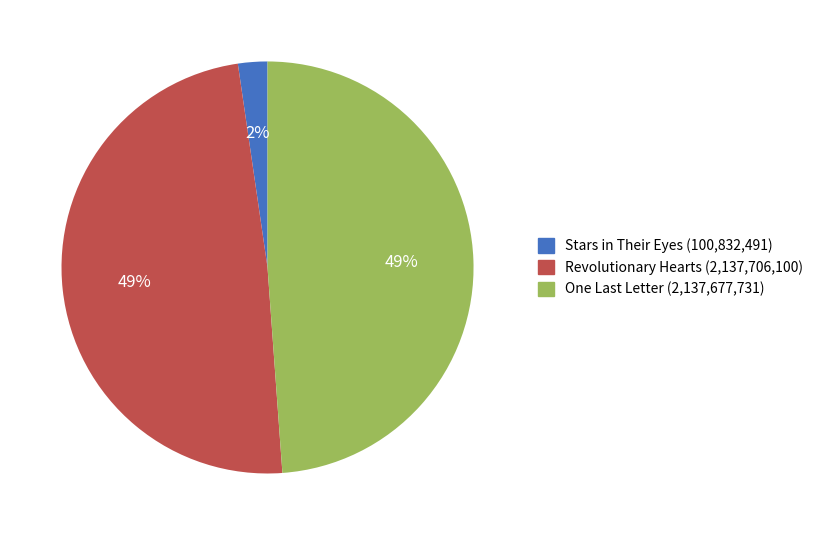

Does Stars in Their Eyes represent more than half of the total?

No